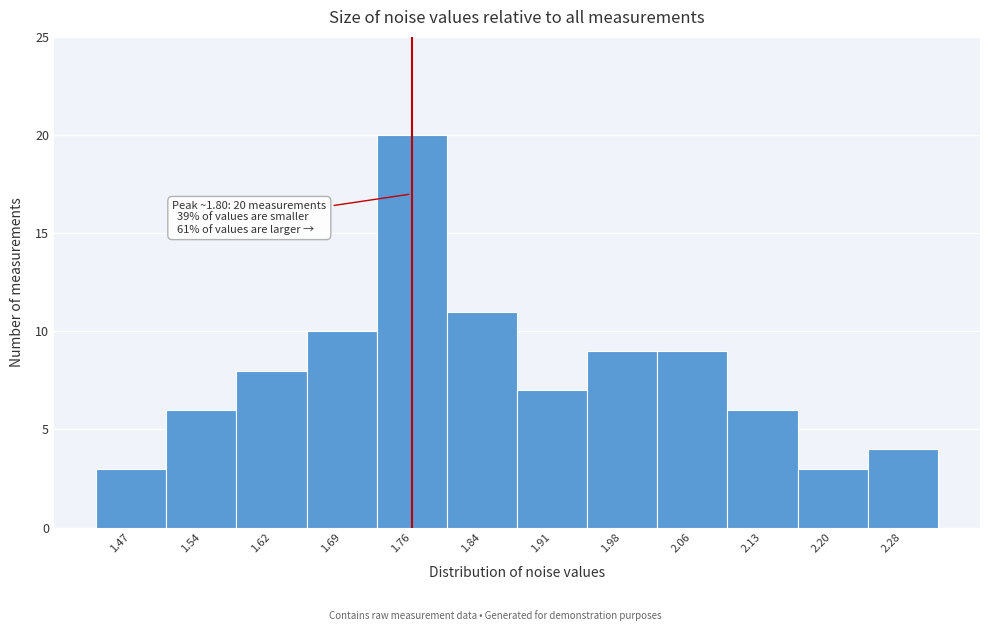

Reading left to right, what are all the values shown in this chart?

1.47=3	1.54=6	1.62=8	1.69=10	1.76=20	1.84=11	1.91=7	1.98=9	2.06=9	2.13=6	2.20=3	2.28=4